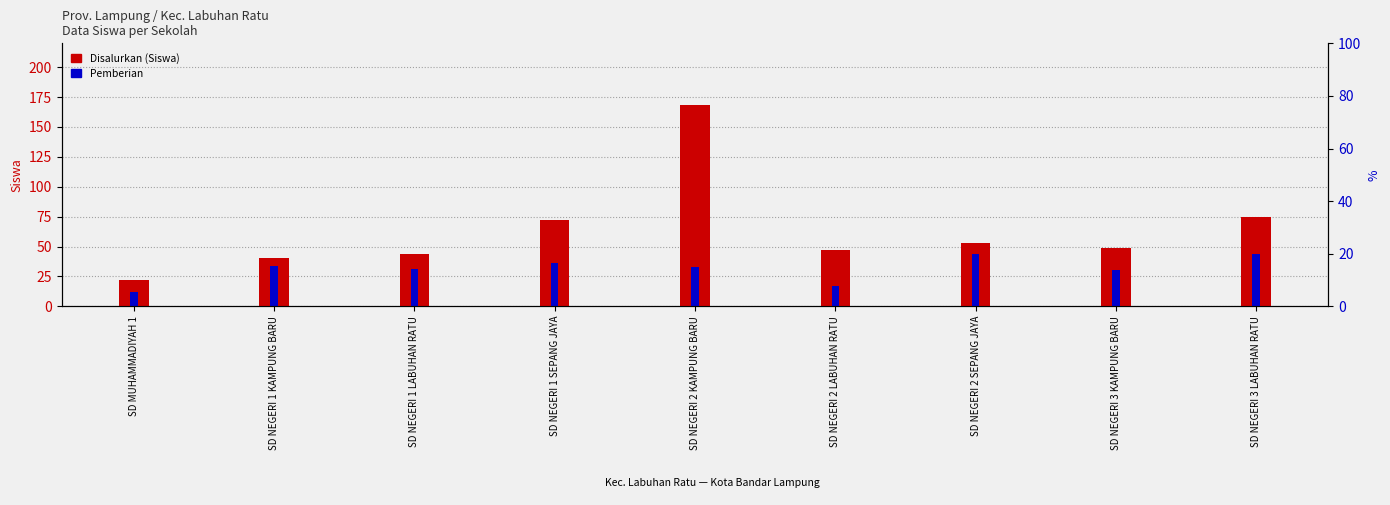

Count the number of categories in the chart.

9